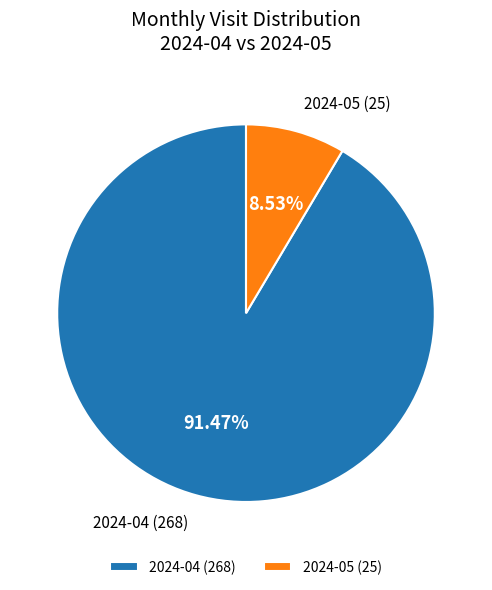

How many segments does this pie chart have?

2